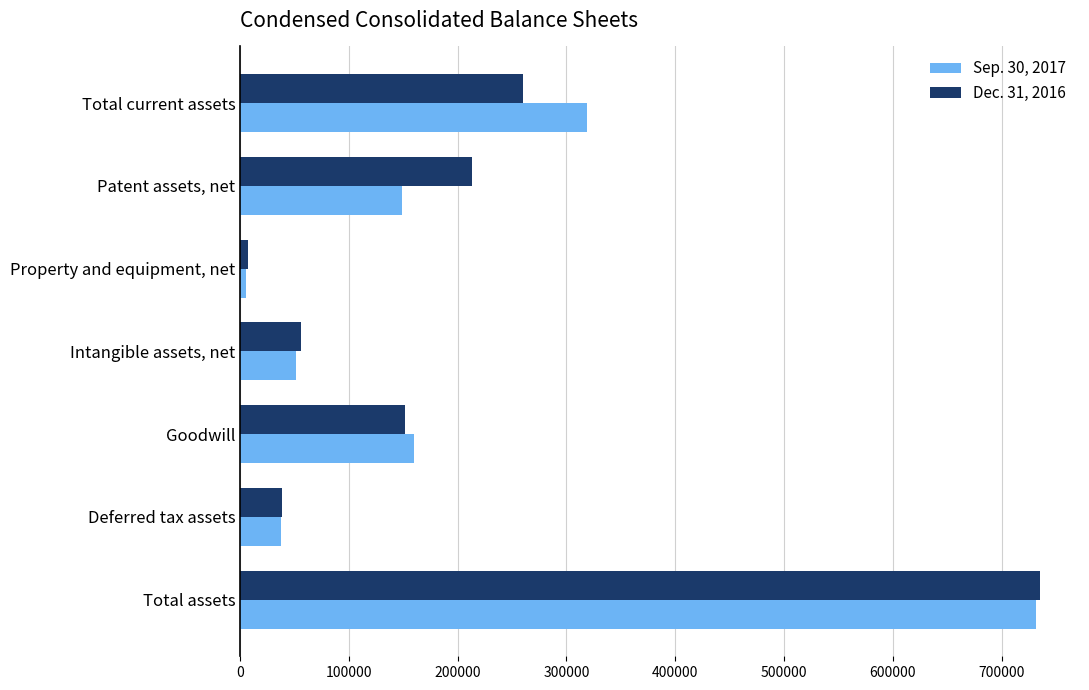

Is the value of Dec. 31, 2016 at Patent assets, net greater than the value of Sep. 30, 2017 at Goodwill?

Yes